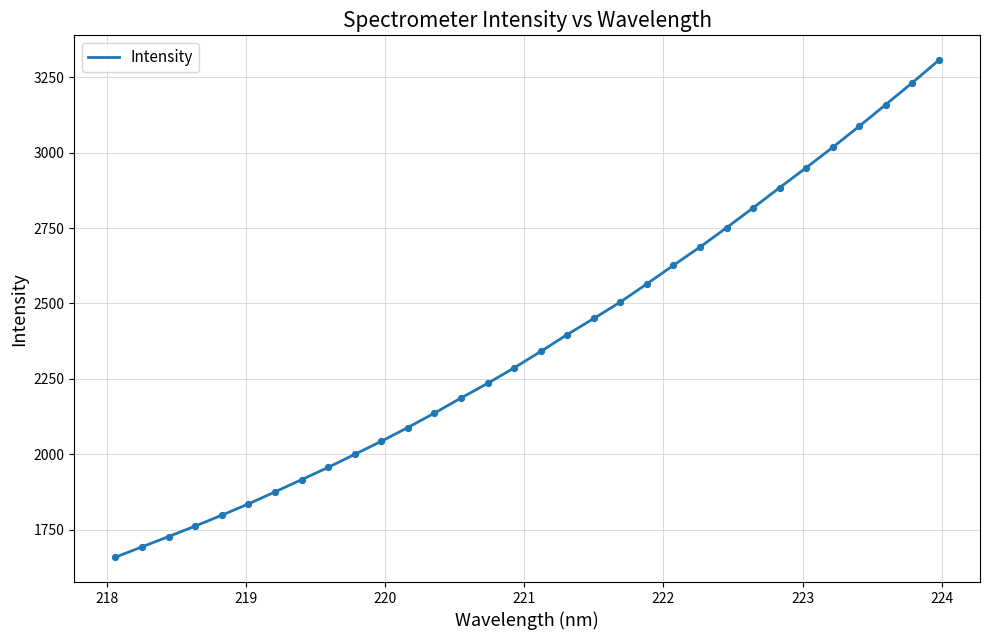

What is the smallest value displayed?

1658.4